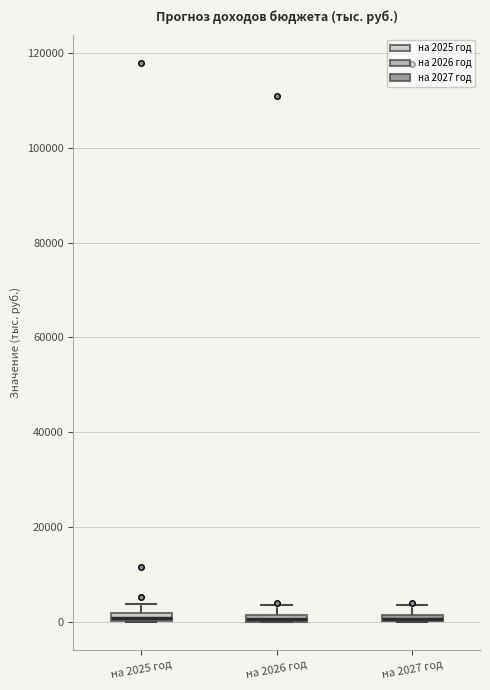

Where does the upper whisker of the box for на 2026 год end on the y-axis? The values are not printed on the chart, so give them approximately, as read against the axis.

4000